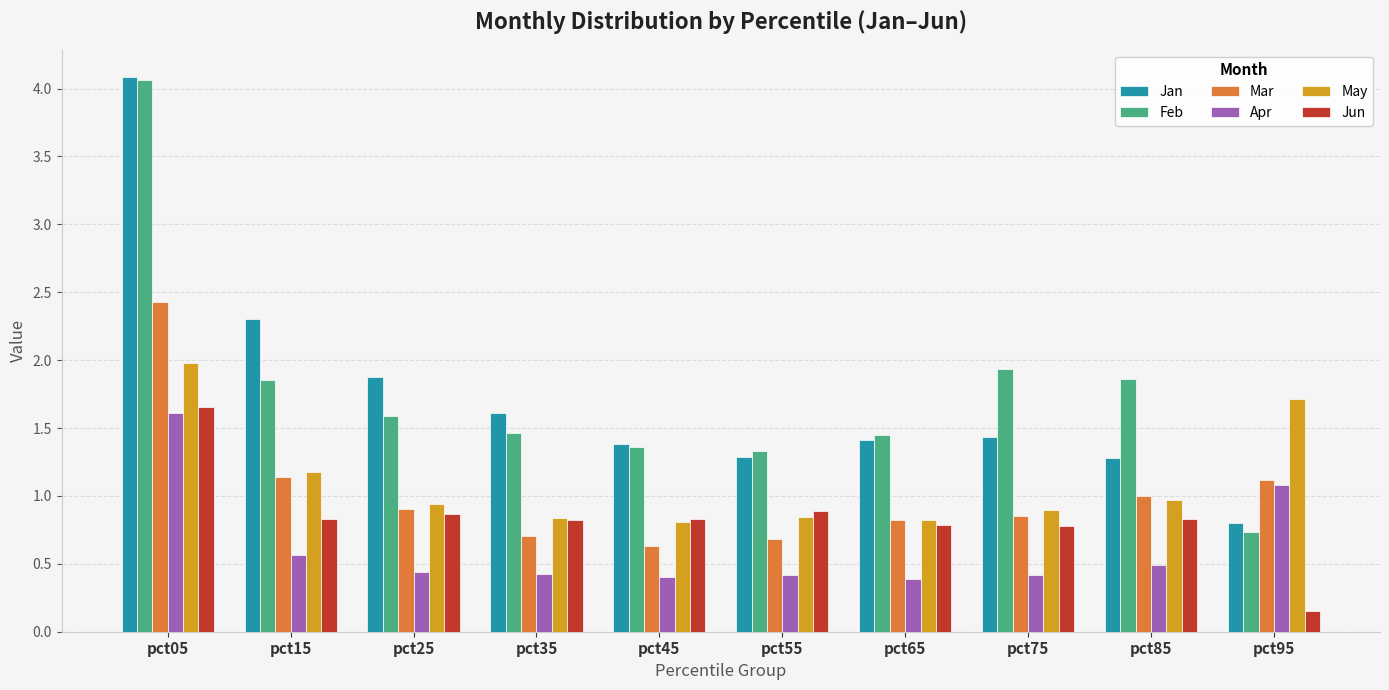

What is the difference between the Mar values at pct45 and pct15?

0.5